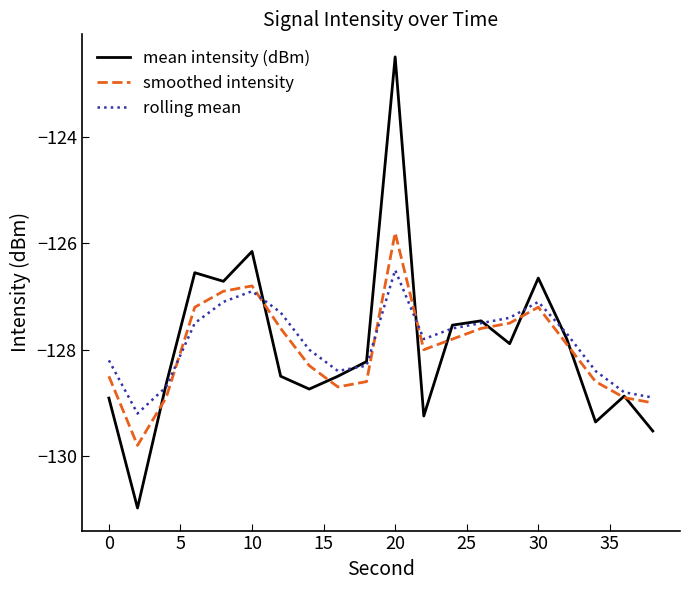

How many interior local peaks does the mean intensity (dBm) series have?

6